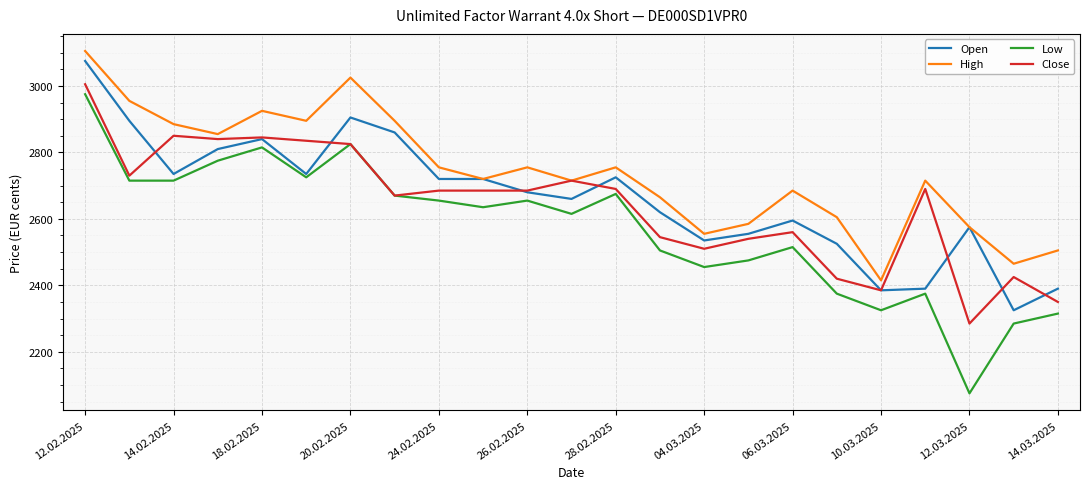

Which series has the largest total across all categories?

High